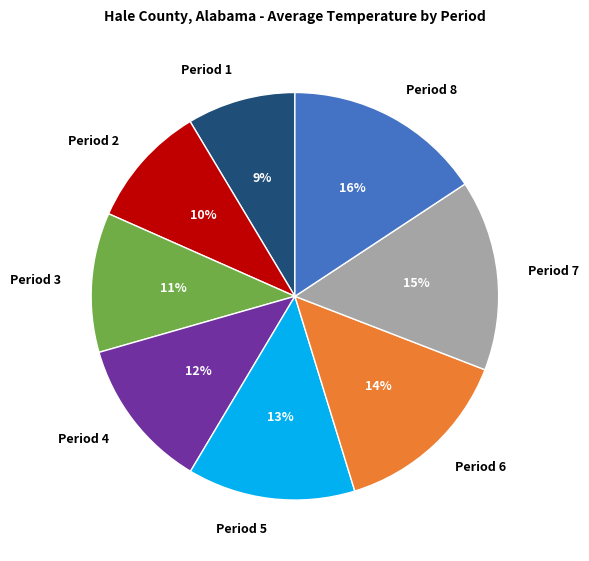

Combined, do Period 3 and Period 1 account for over 50%?

No